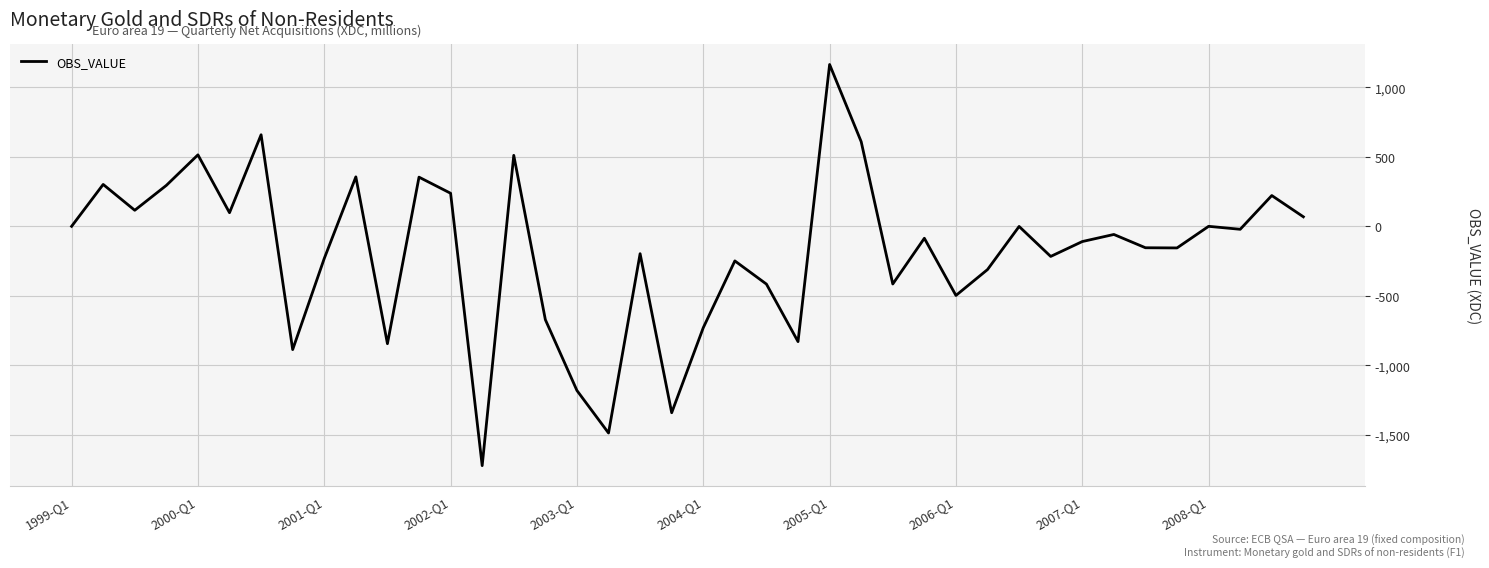

What is the greatest value displayed?

1165.0